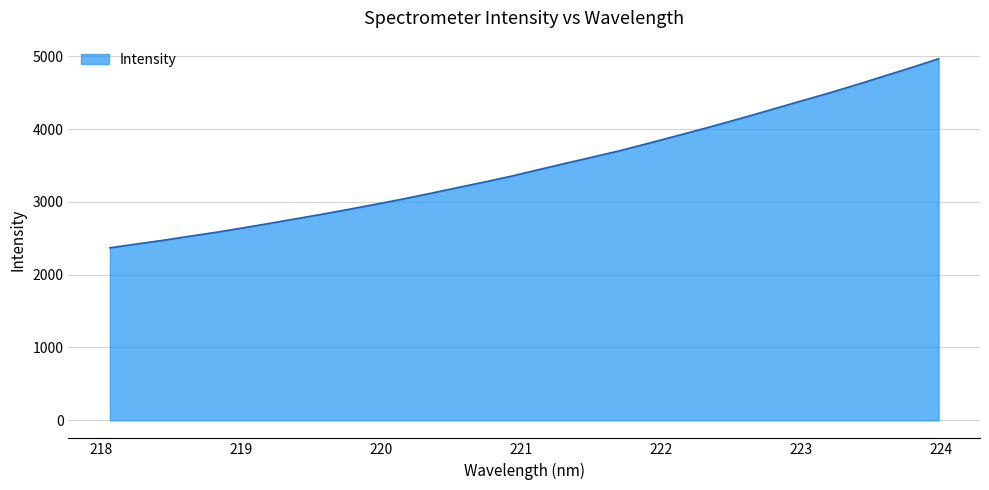

What is the difference between the maximum and minimum values?

2597.0